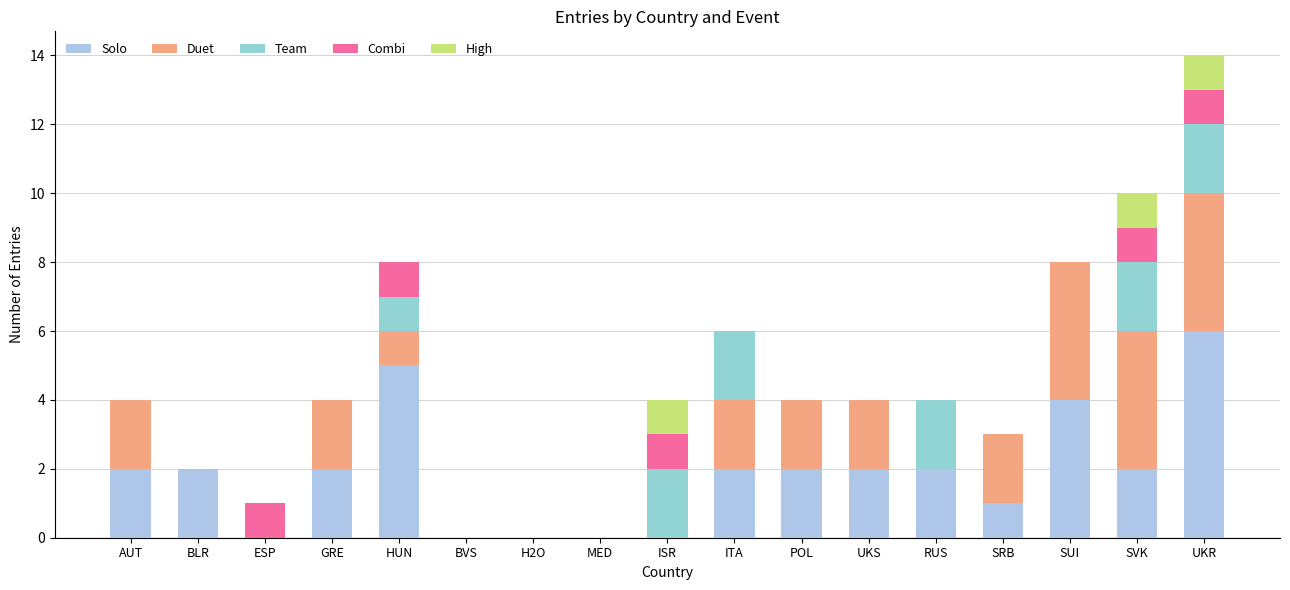

Does the chart contain stacked bars?

Yes